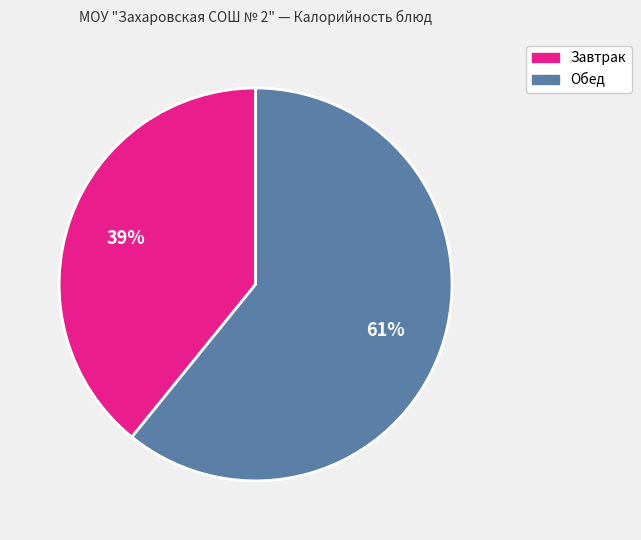

To the nearest percent, what is the average slice percentage?

50%